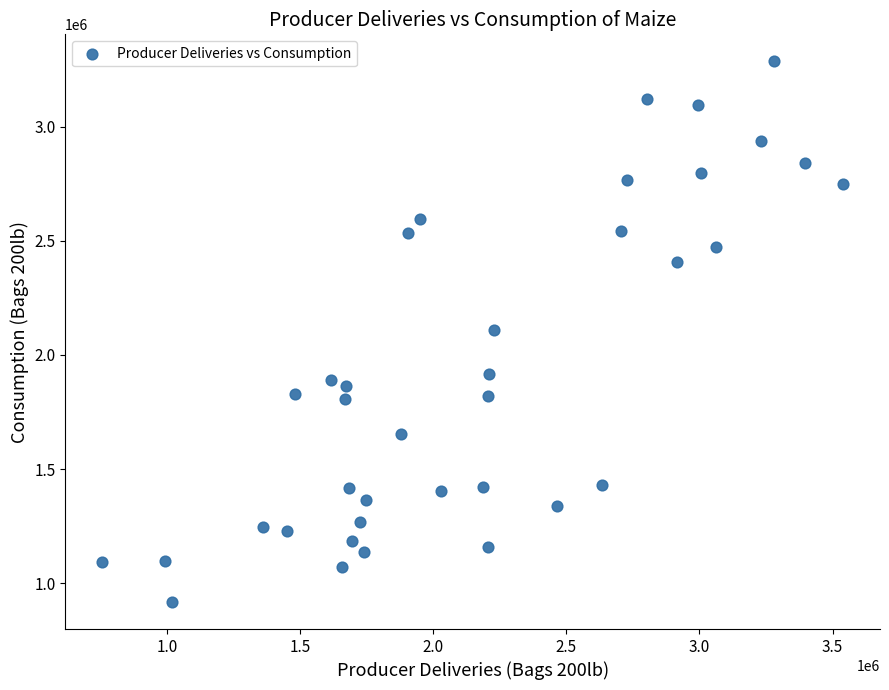

What is the range of X values (max minus min)?

2782382.4